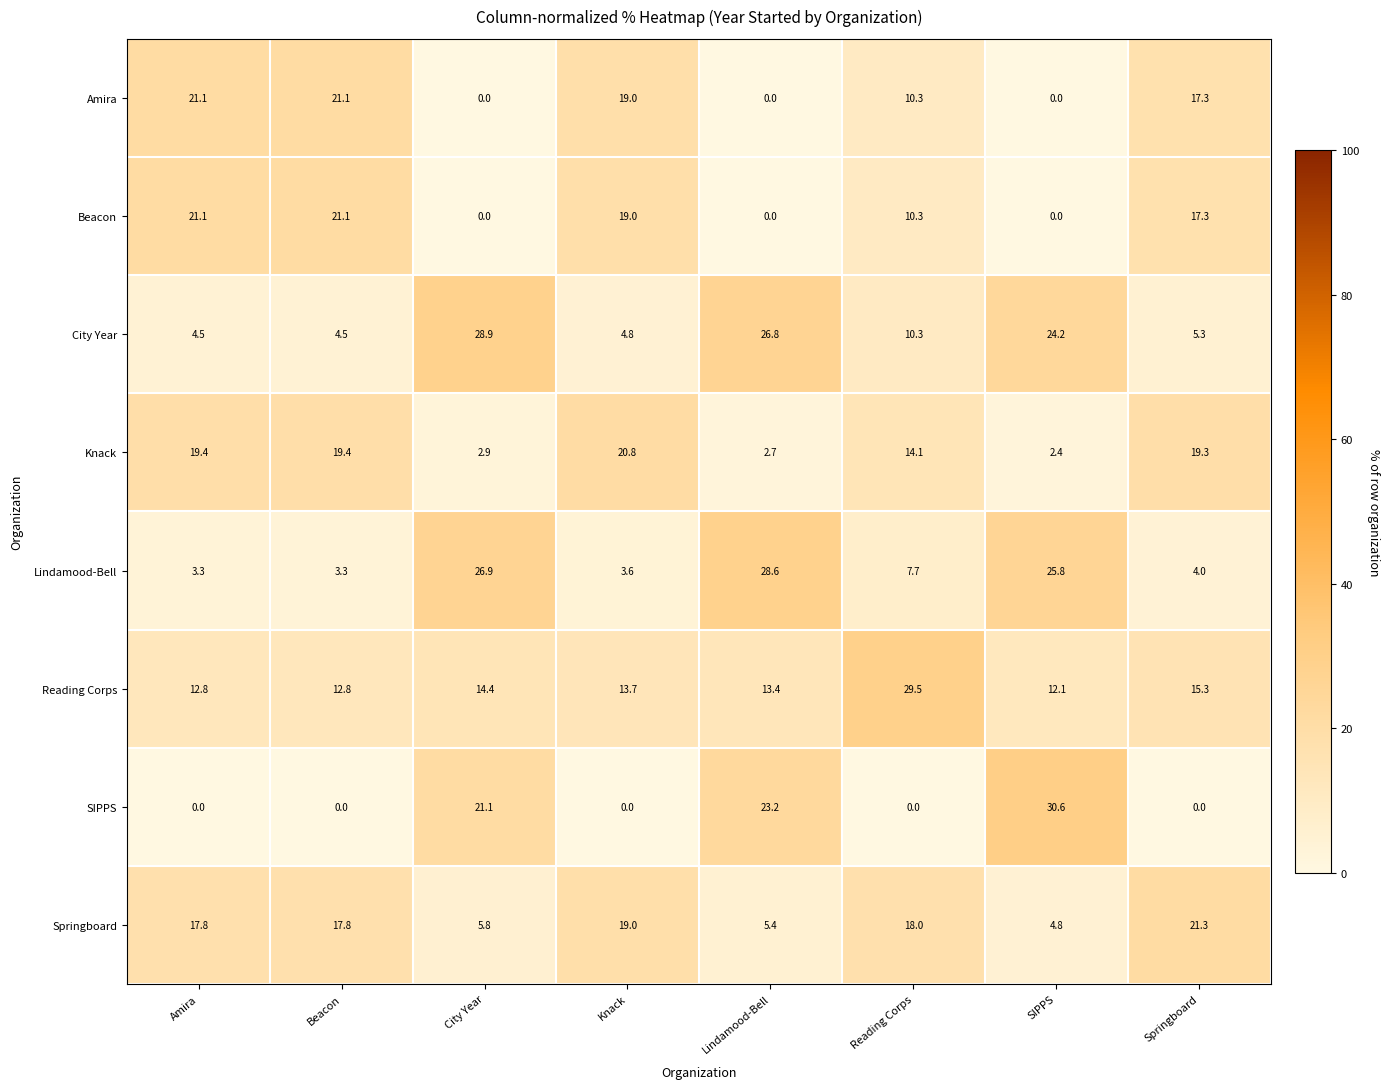

What is the sum of all Reading Corps values?

124.0